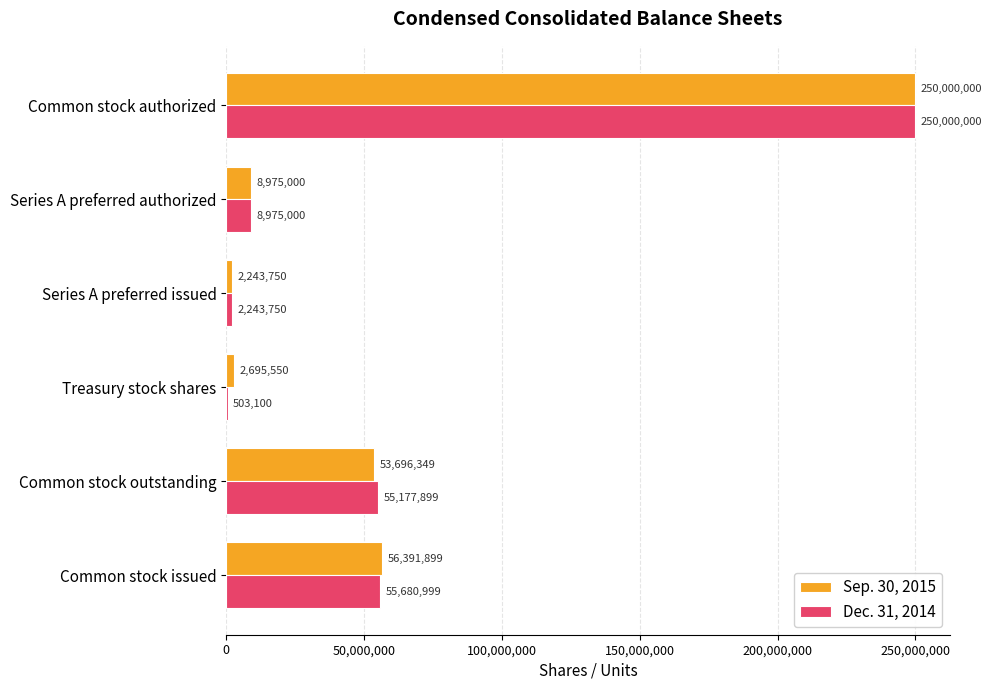

At which label is Dec. 31, 2014 closest to 125251550?

Common stock issued